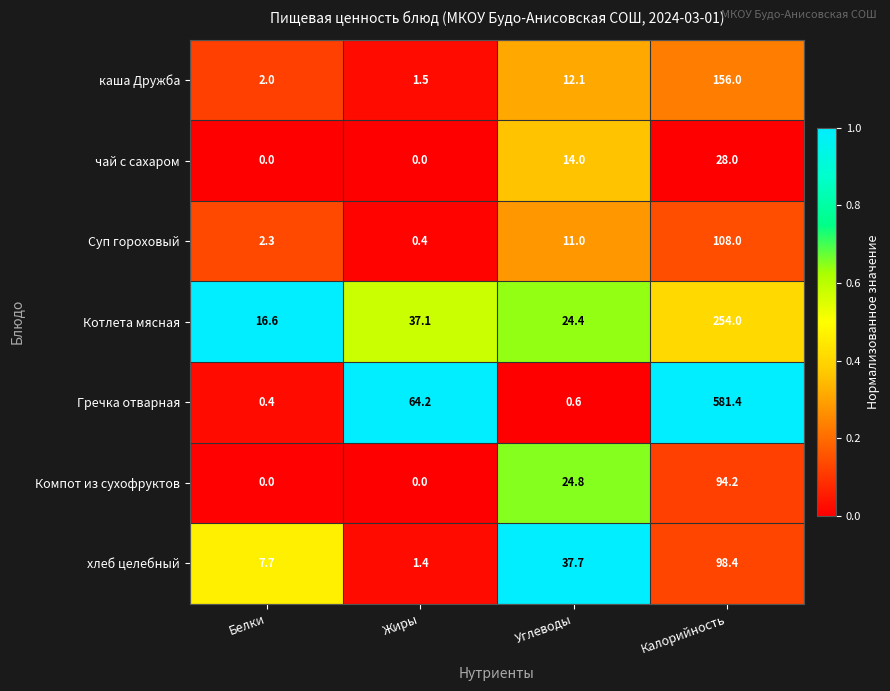

Reading left to right, list all the values displayed in this chart.

каша Дружба: Белки=2.0	Жиры=1.5	Углеводы=12.1	Калорийность=156.0
чай с сахаром: Белки=0.0	Жиры=0.0	Углеводы=14.0	Калорийность=28.0
Суп гороховый: Белки=2.3	Жиры=0.4	Углеводы=11.0	Калорийность=108.0
Котлета мясная: Белки=16.6	Жиры=37.1	Углеводы=24.4	Калорийность=254.0
Гречка отварная: Белки=0.4	Жиры=64.2	Углеводы=0.6	Калорийность=581.4
Компот из сухофруктов: Белки=0.0	Жиры=0.0	Углеводы=24.8	Калорийность=94.2
хлеб целебный: Белки=7.7	Жиры=1.4	Углеводы=37.7	Калорийность=98.4